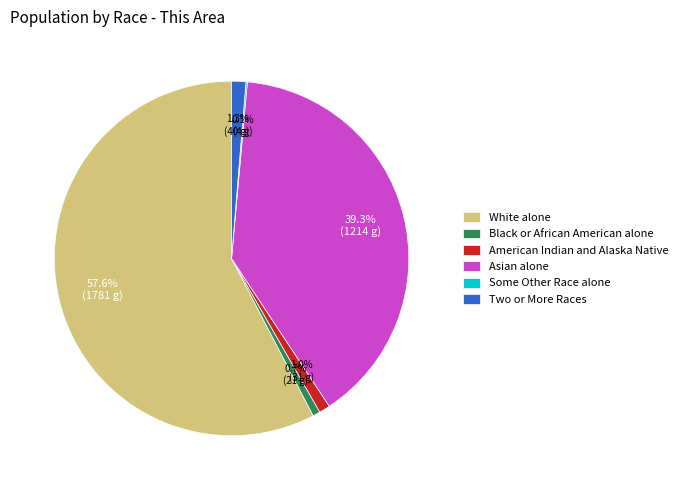

Is it true that American Indian and Alaska Native is 1% of the pie?

True